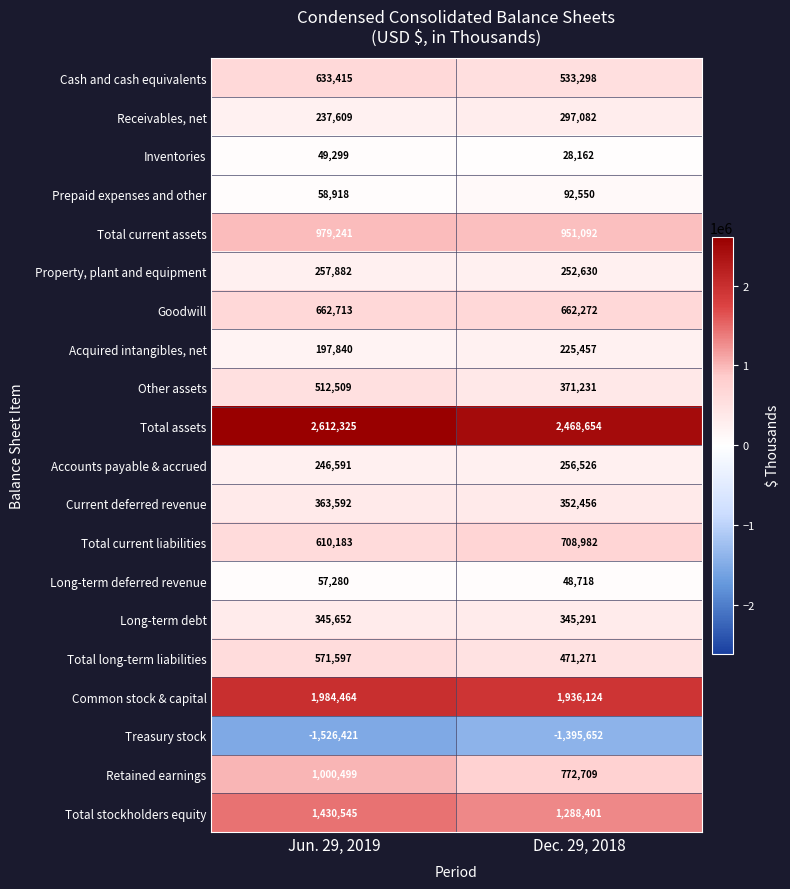

Which series has the largest total across all categories?

Total assets